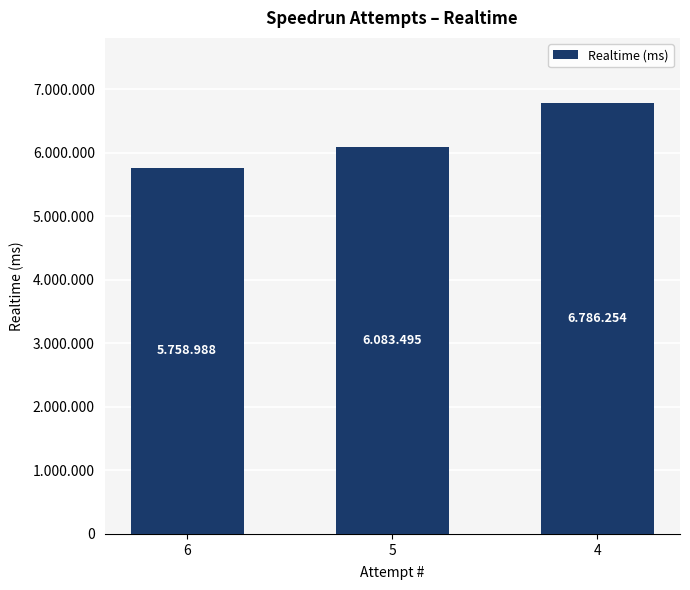

What is the smallest value displayed?

5758988